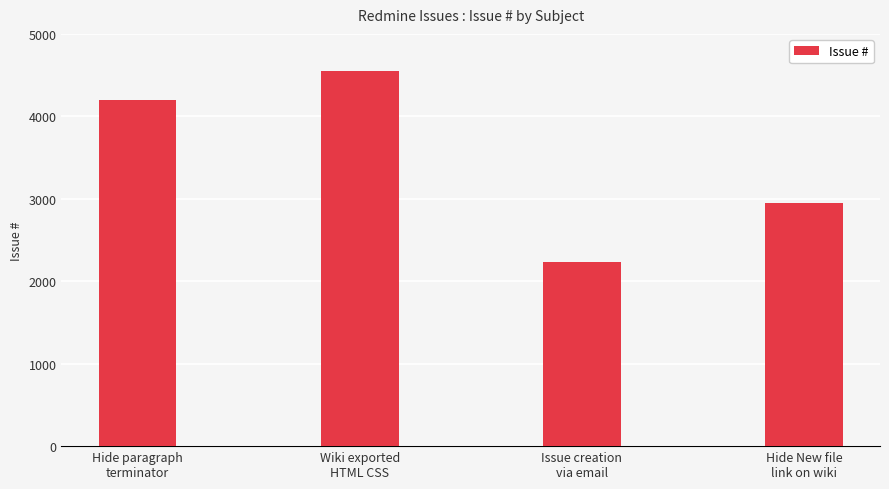

Between Issue creation
via email and Wiki exported
HTML CSS, which is larger?

Wiki exported
HTML CSS